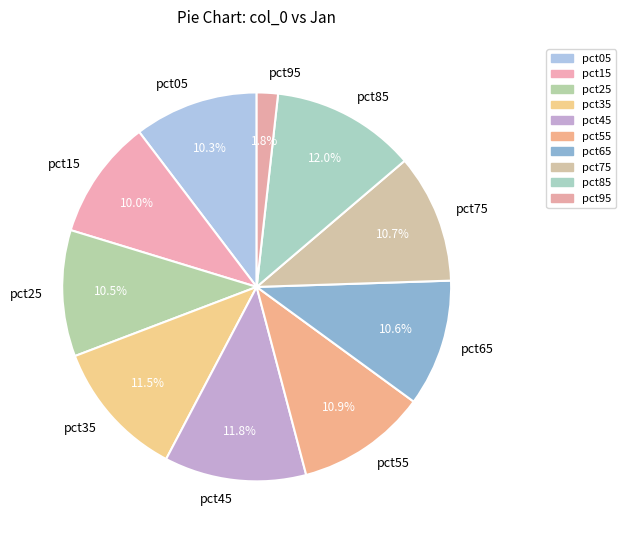

What is the ratio of the value at pct75 to the value at pct25?

1.0